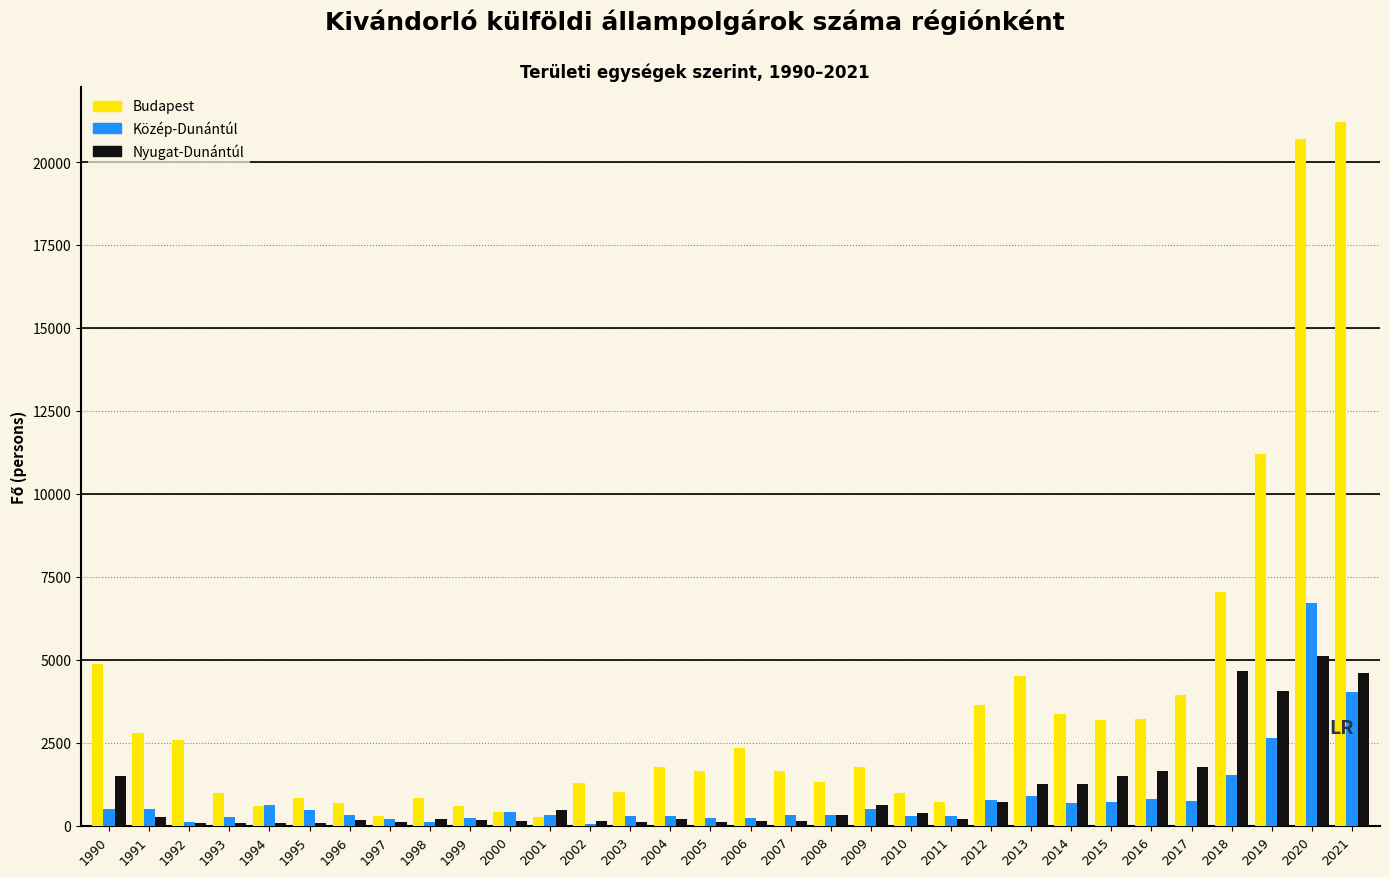

At which category does the chart reach its peak across all series?

2021